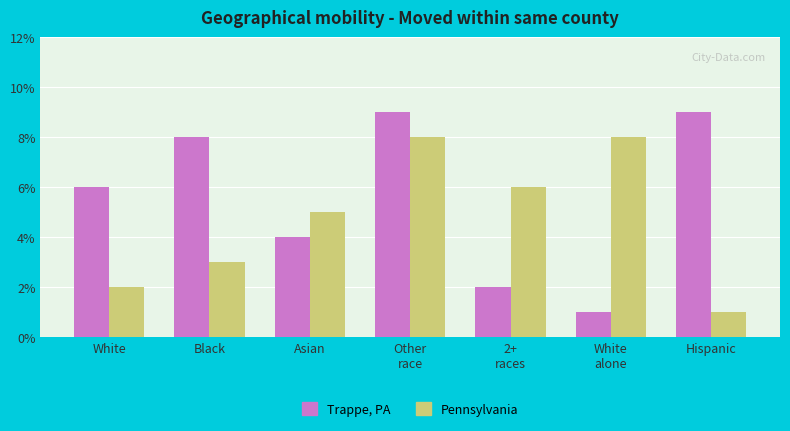

Rank the series at 2+
races from lowest to highest value.

Trappe, PA, Pennsylvania